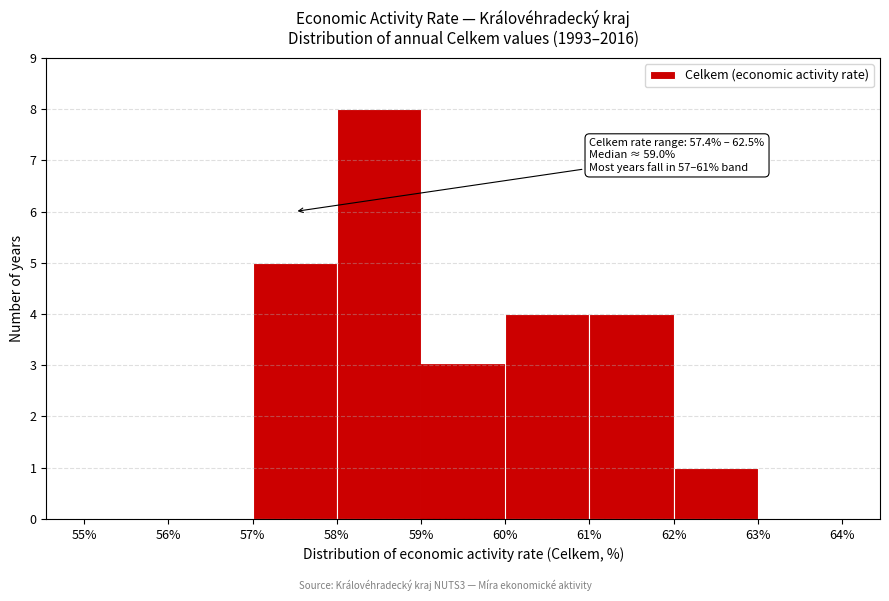

Over which range of the x-axis is the bar tallest?

58% to 59%